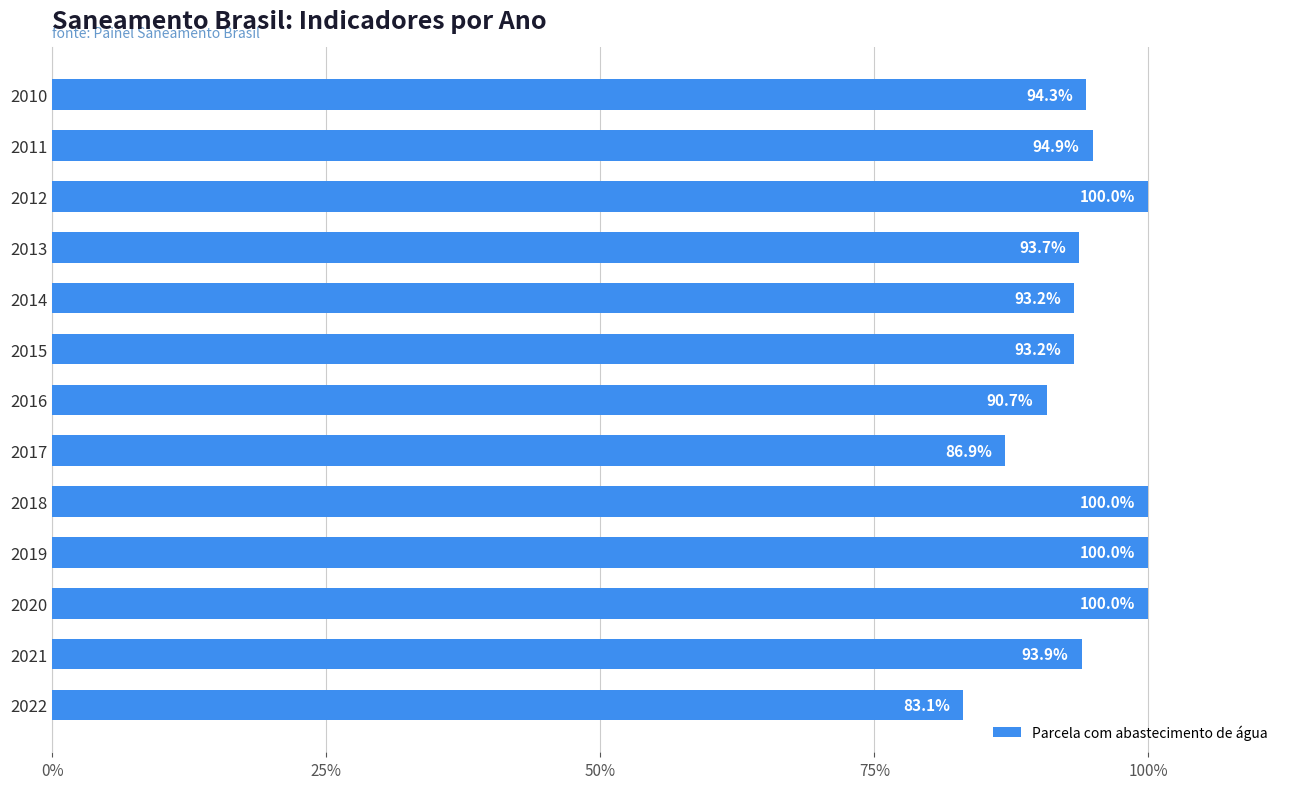

Does the chart contain any negative values?

No